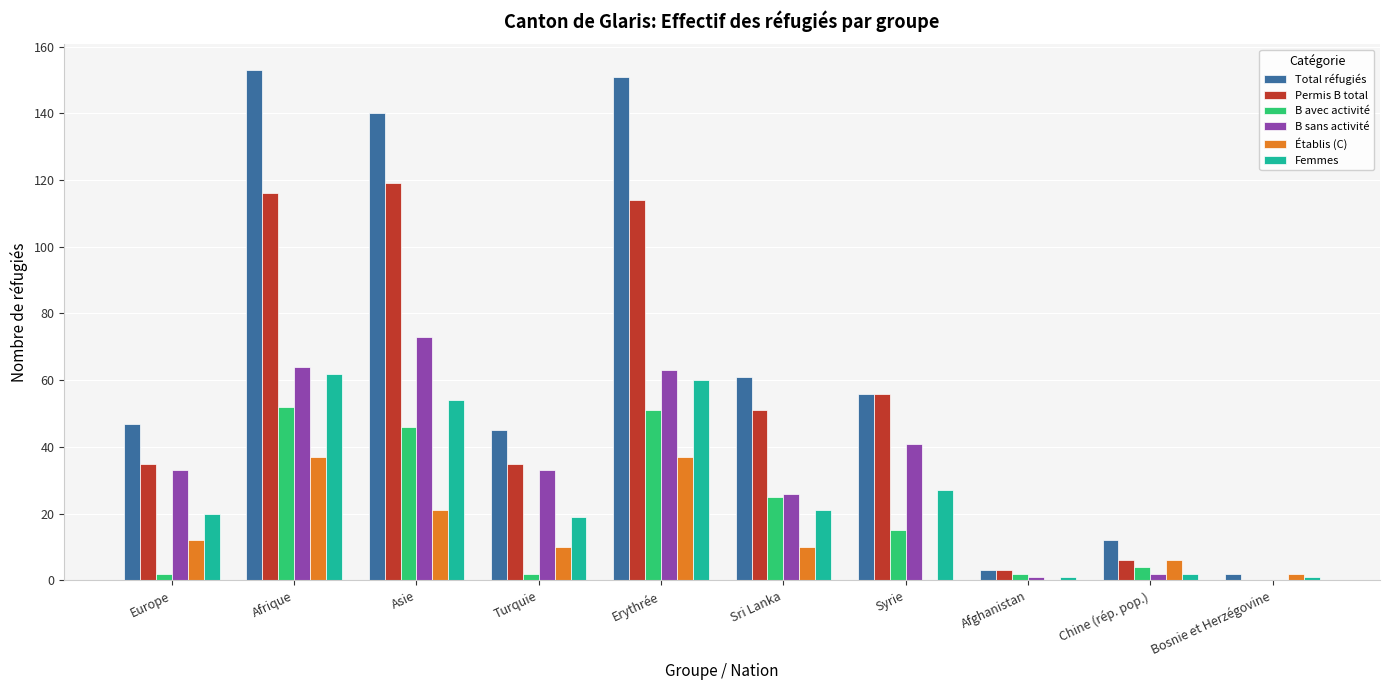

How many data points does each series have?

10